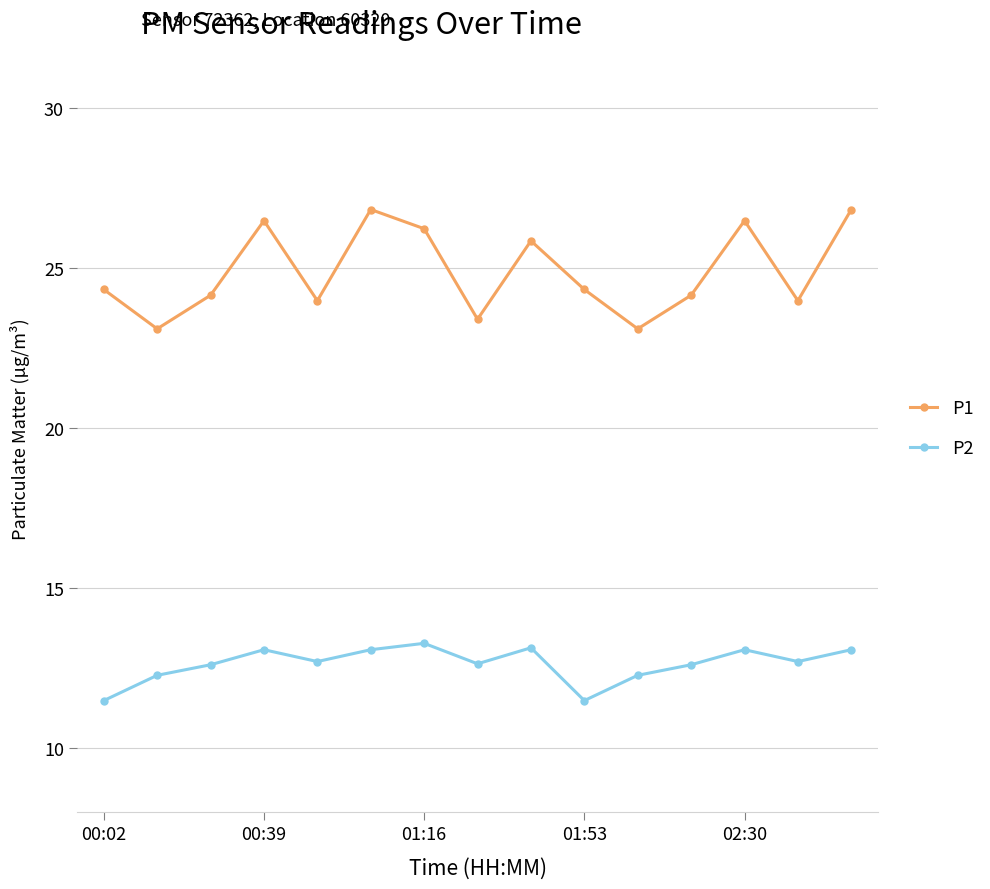

How many interior local peaks does the P1 series have?

4